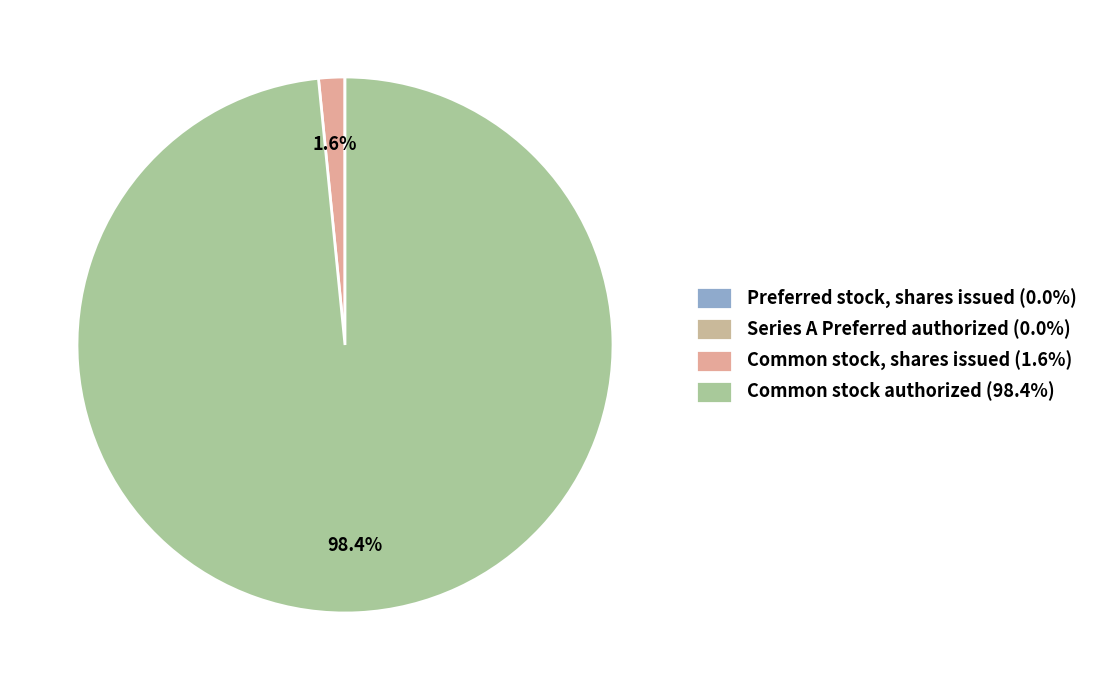

Count the number of slices in the pie.

4